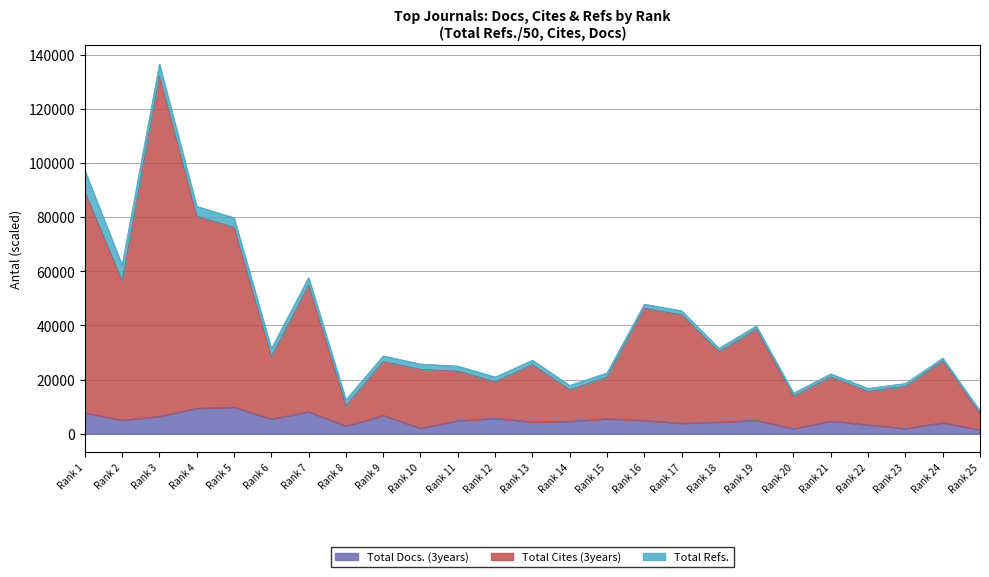

What is the value of the Total Docs. (3years) point at the 3rd from the left?

6403